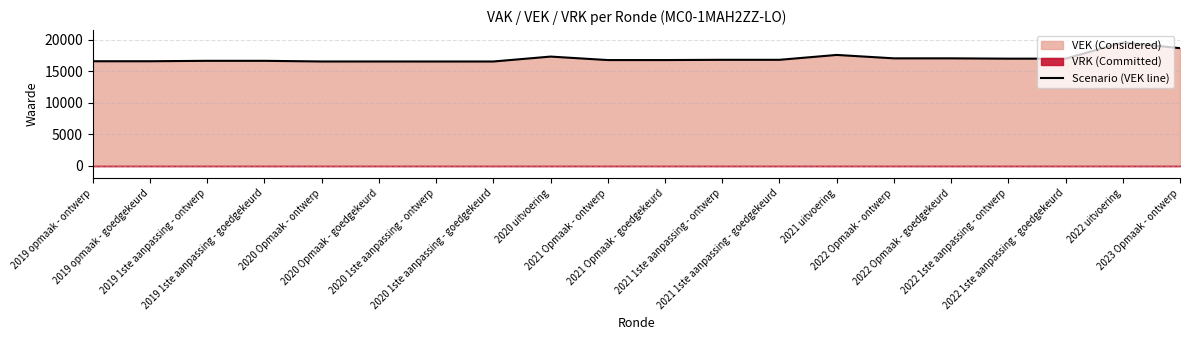

Is it true that the value at 2020 Opmaak - ontwerp is 16570?

True